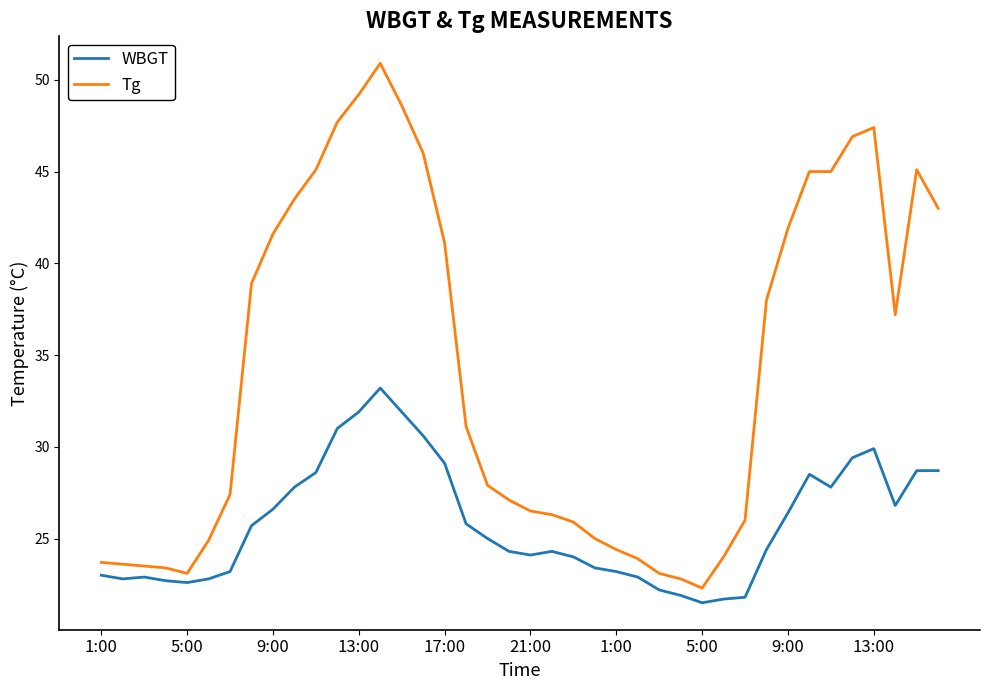

What is the minimum value for Tg?

22.3